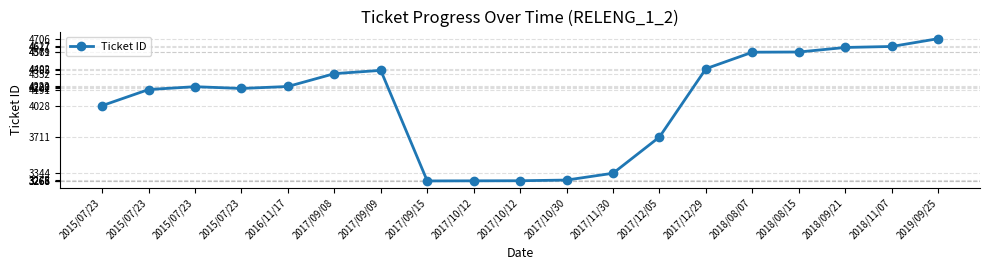

What is the difference between the second highest and minimum values?

1361